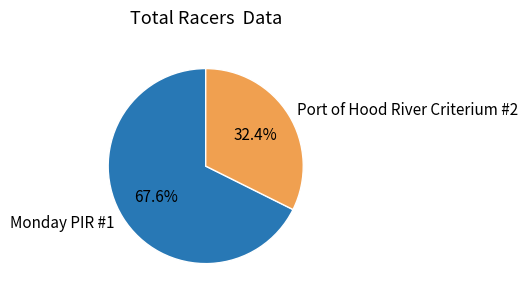

Which has a higher value, Monday PIR #1 or Port of Hood River Criterium #2?

Monday PIR #1